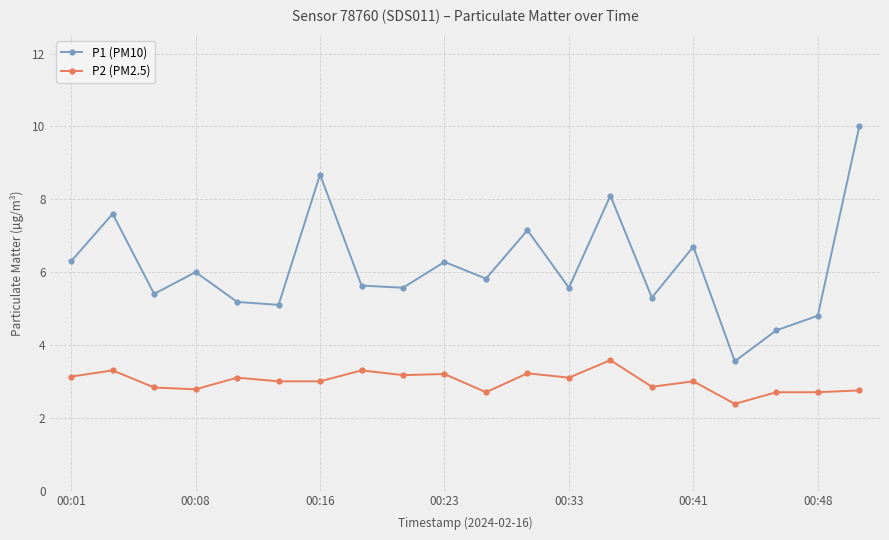

Which series has the widest spread of values?

P1 (PM10)